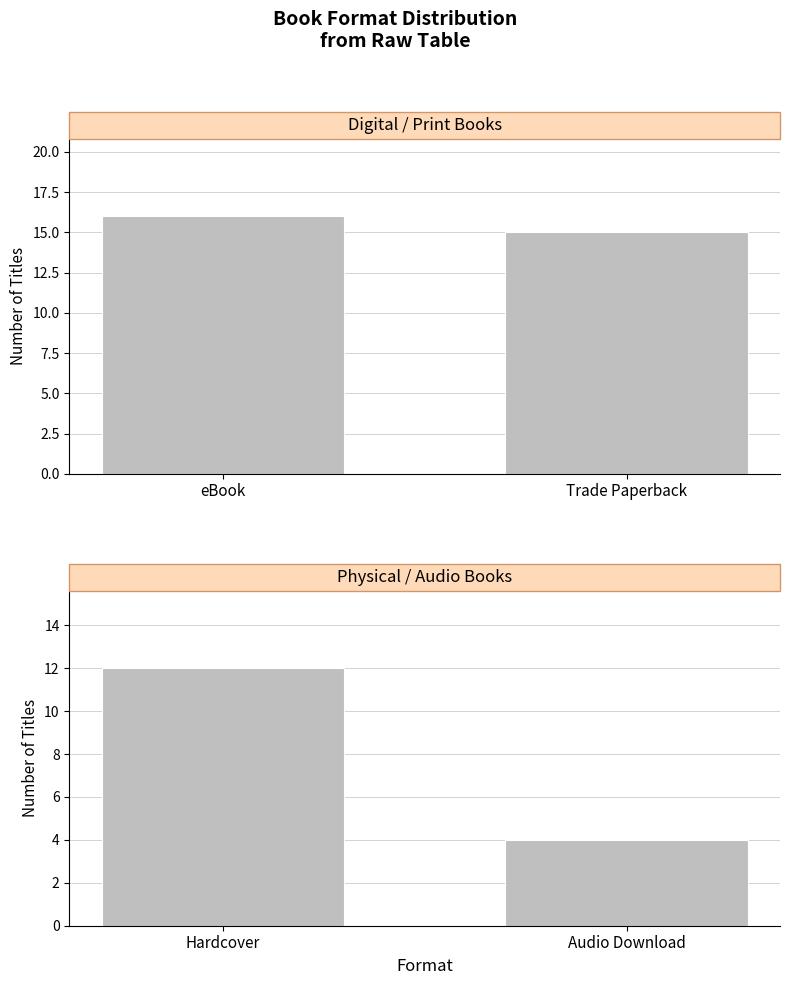

Are the bars horizontal?

No